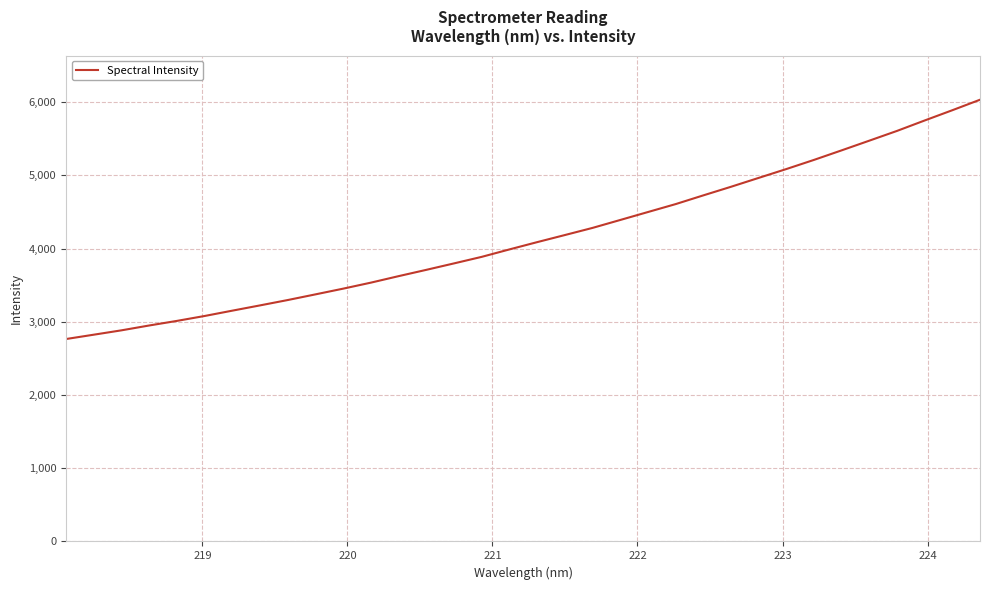

True or false: the data has more than 2 interior local peaks.

False